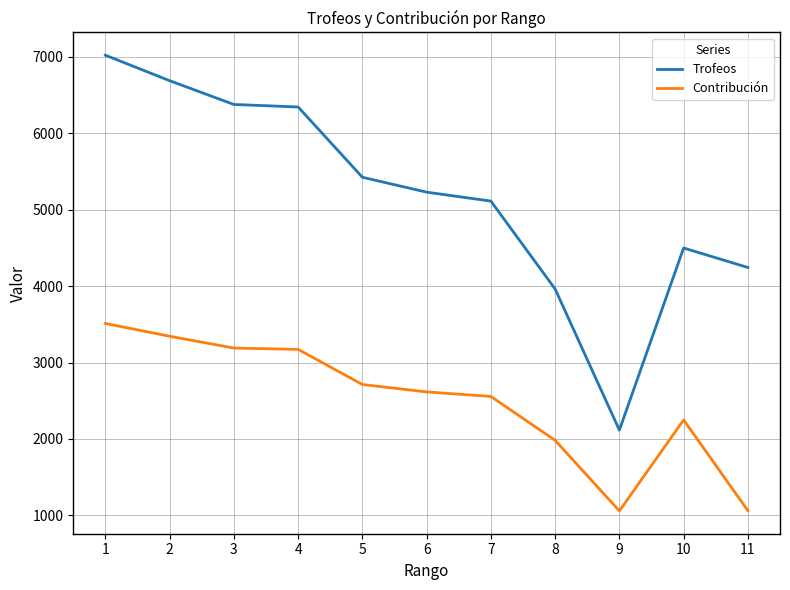

What is the minimum value for Trofeos?

2115